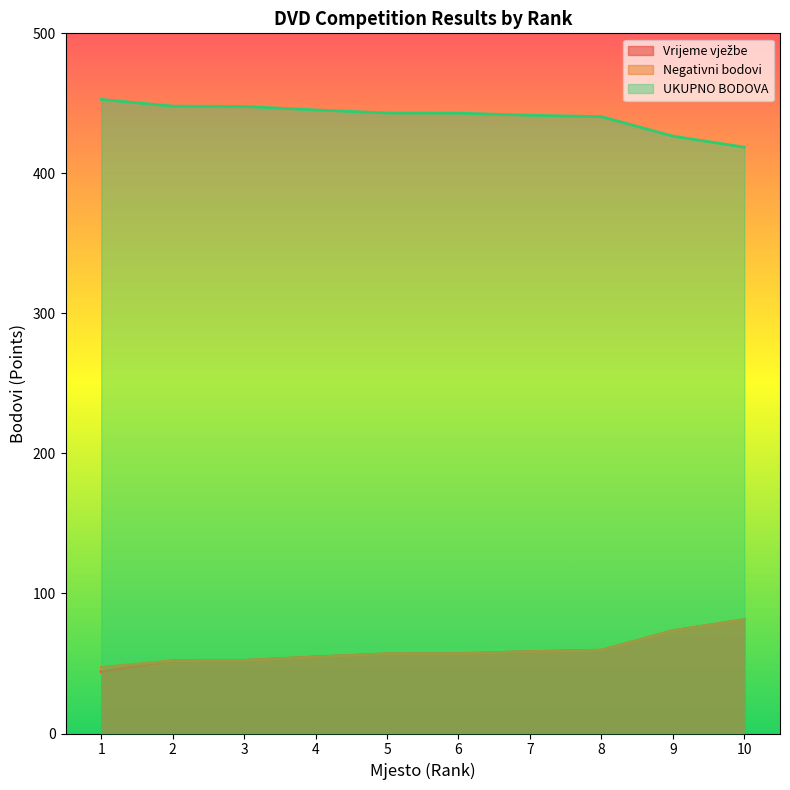

The value of Negativni bodovi at 5 is 56.9. True or false?

True